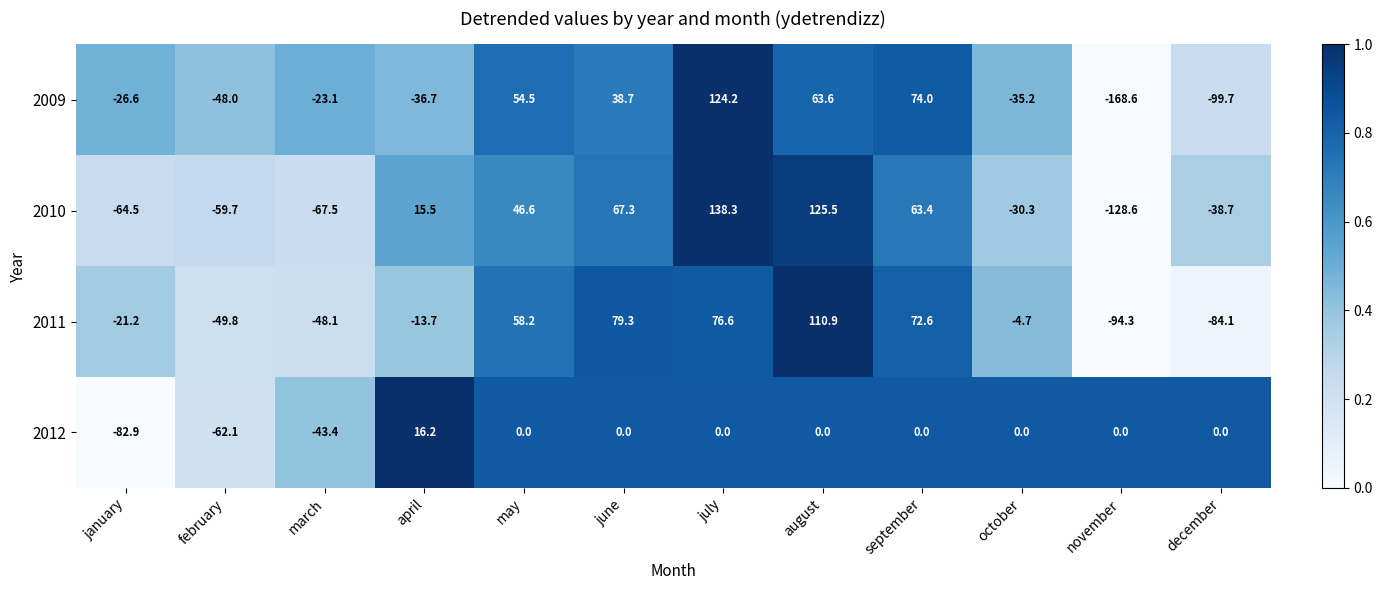

Count the number of categories in the chart.

12